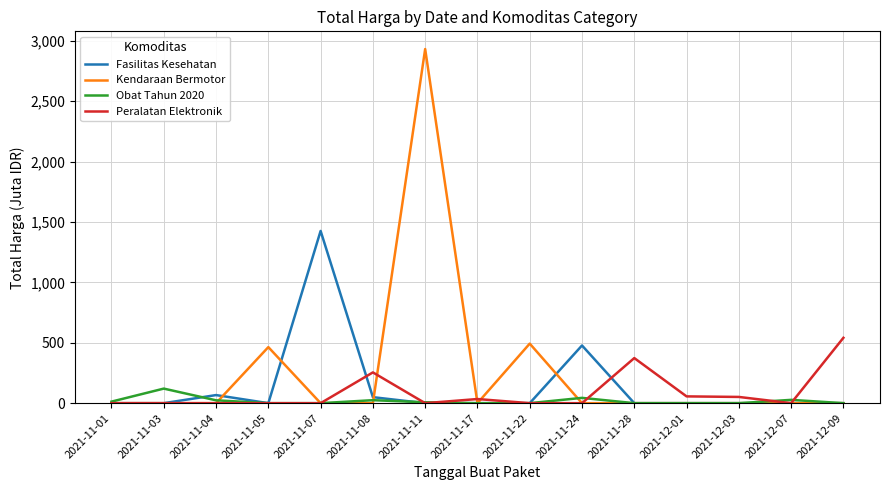

Between 2021-11-24 and 2021-12-07, which series saw the biggest shift?

Fasilitas Kesehatan